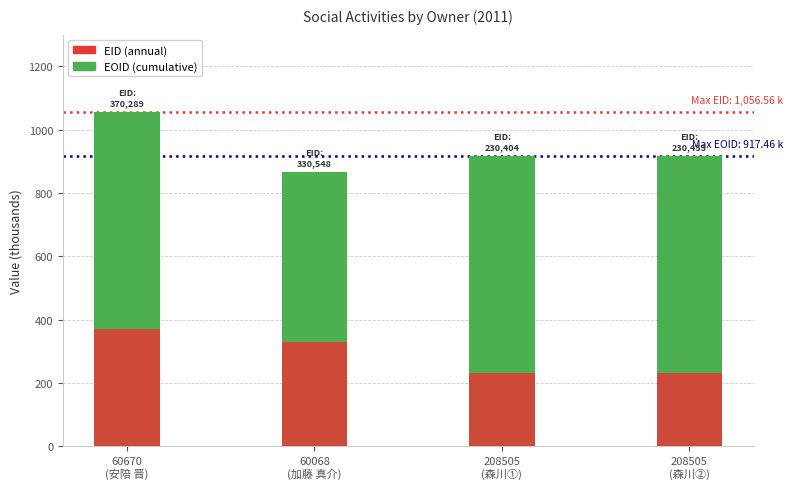

Reading left to right, list all the values displayed in this chart.

EOID (cumulative): 60670
(安陪 晋)=1056.6	60068
(加藤 真介)=866.4	208505
(森川①)=917.5	208505
(森川②)=917.5
EID (annual): 60670
(安陪 晋)=370.3	60068
(加藤 真介)=330.5	208505
(森川①)=230.4	208505
(森川②)=230.5